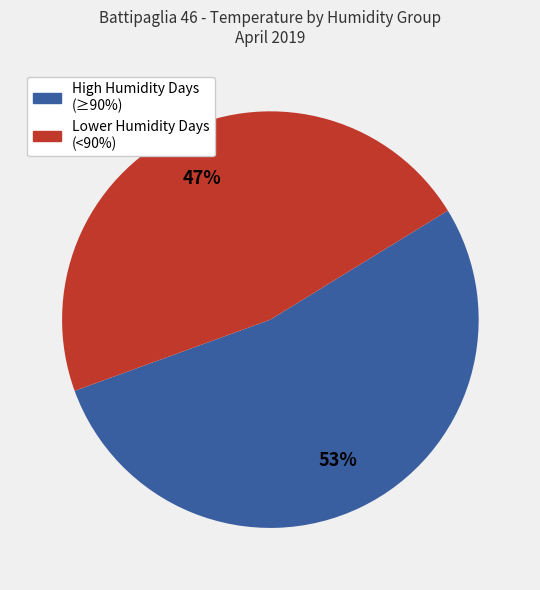

Does any single category account for the majority?

Yes